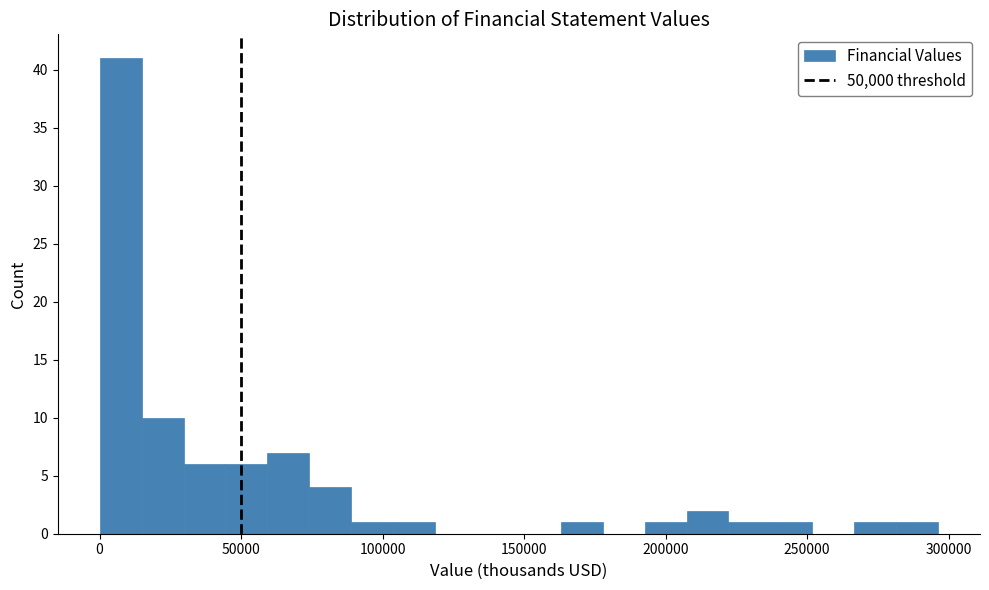

Read against the x-axis, roughly where is the centre of the tallest bar?

5000